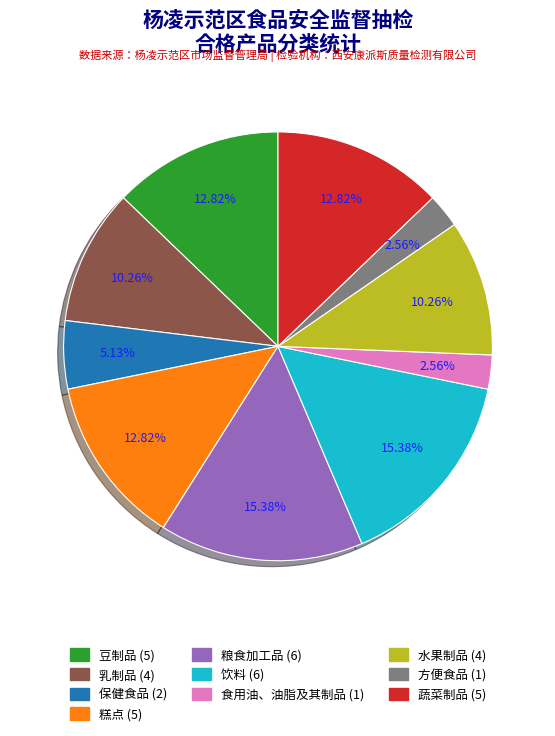

What percentage is the 方便食品 slice, to the nearest percent?

3%